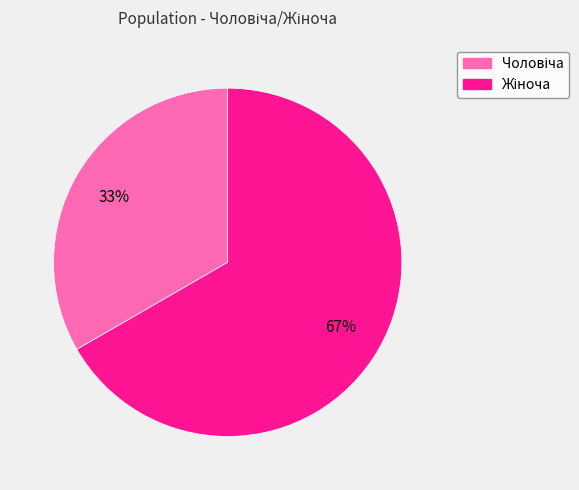

To the nearest percent, what is the average slice percentage?

50%